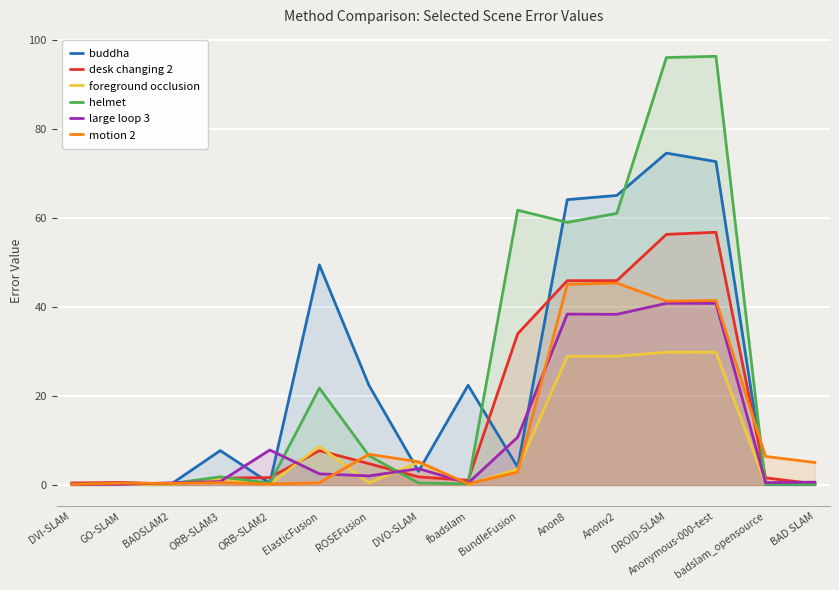

What is the maximum value for large loop 3?

40.8